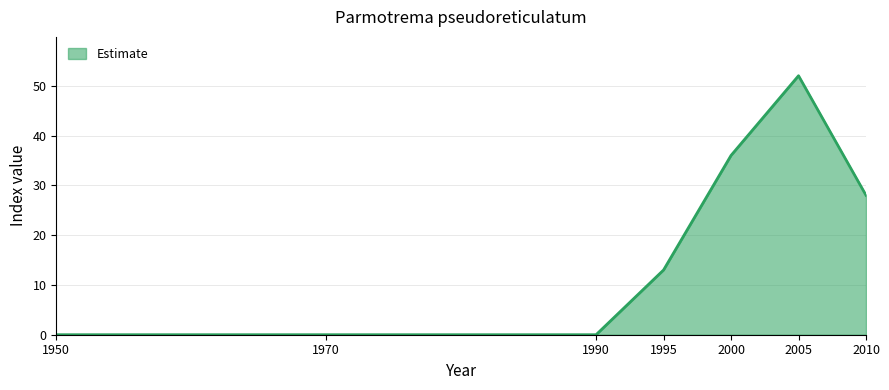

What is the maximum value shown in the chart?

52